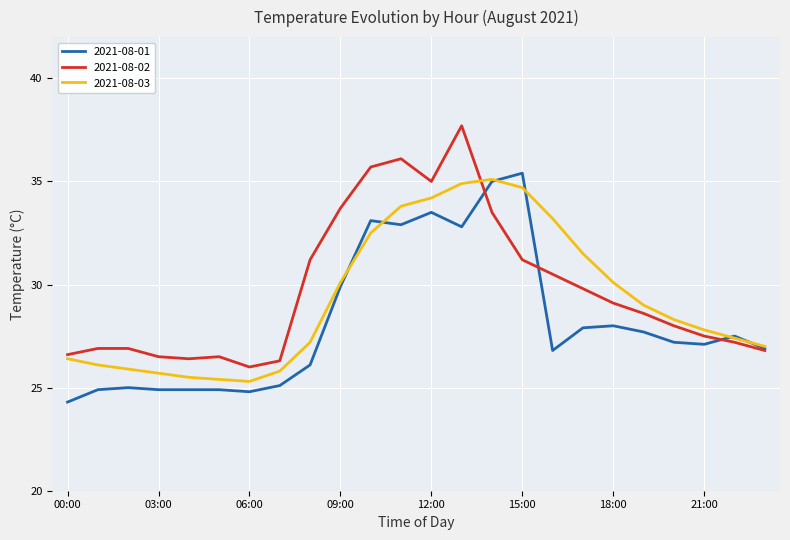

What is the highest value of the 2021-08-03 series?

35.1